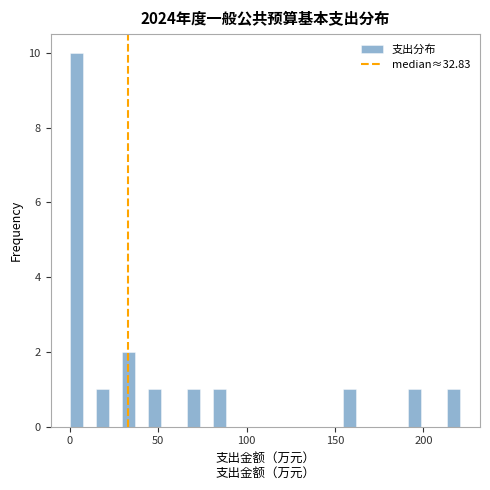

Read against the x-axis, roughly where is the centre of the tallest bar?

5